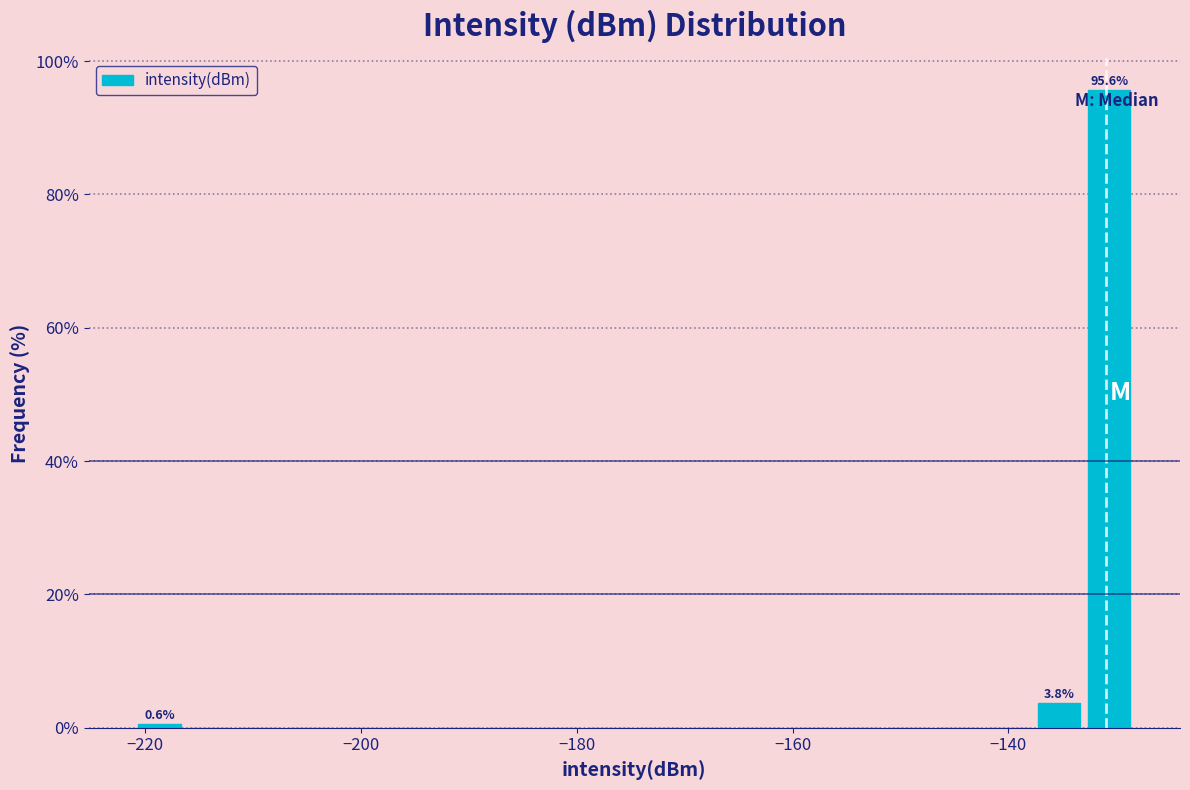

Read against the x-axis, roughly where is the centre of the tallest bar?

-130